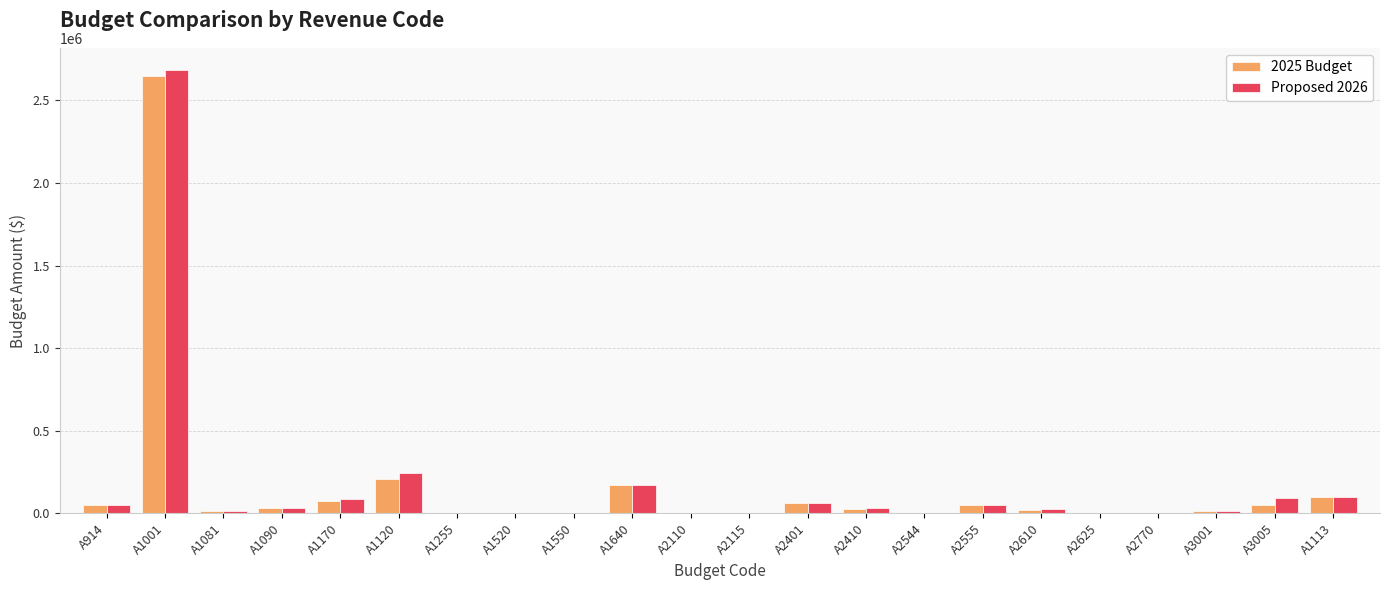

What is the sum of all Proposed 2026 values?

3672474.0